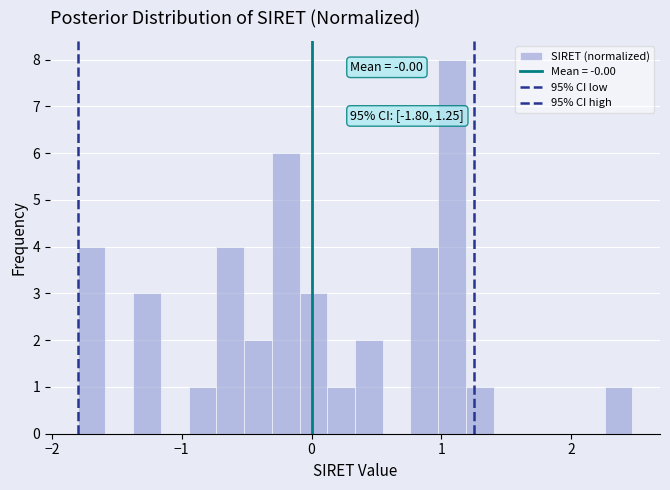

Read against the x-axis, roughly where is the centre of the tallest bar?

1.1